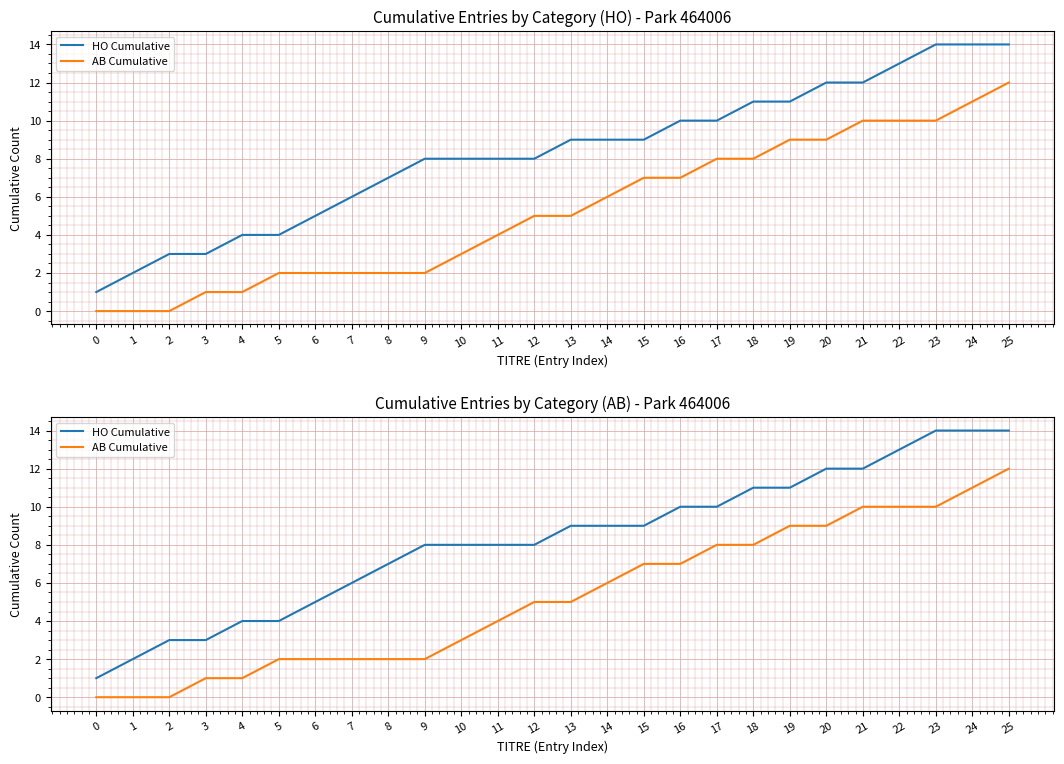

Where is HO Cumulative nearest to the value 7?

8